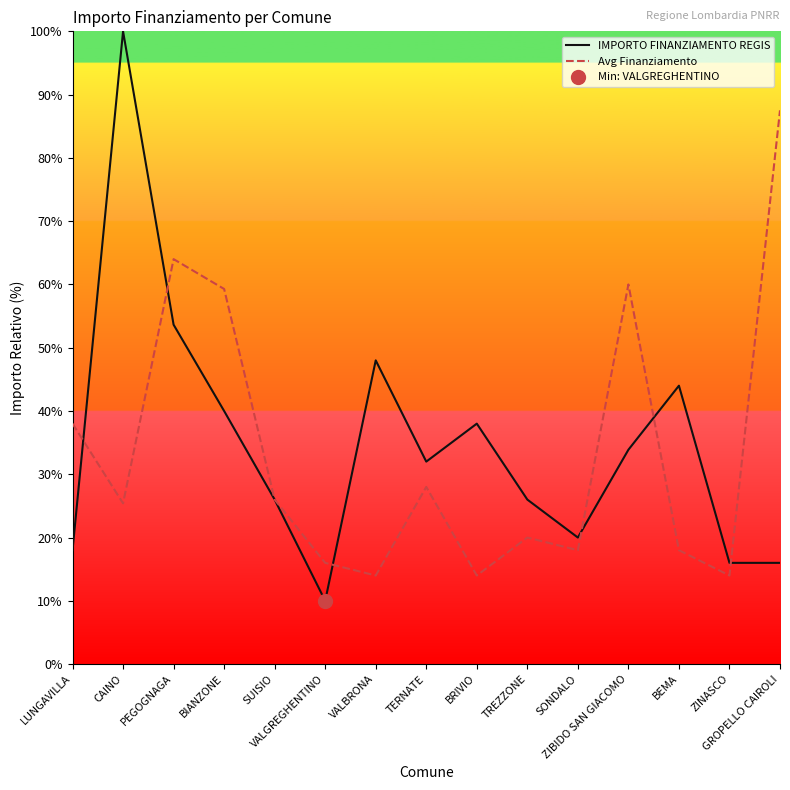

Does the chart display data point markers on the line(s)?

No